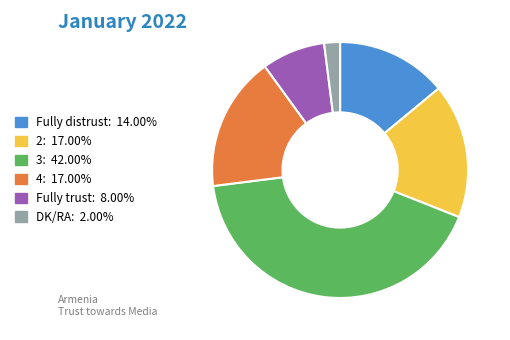

Combined, do 3 and DK/RA account for over 50%?

No